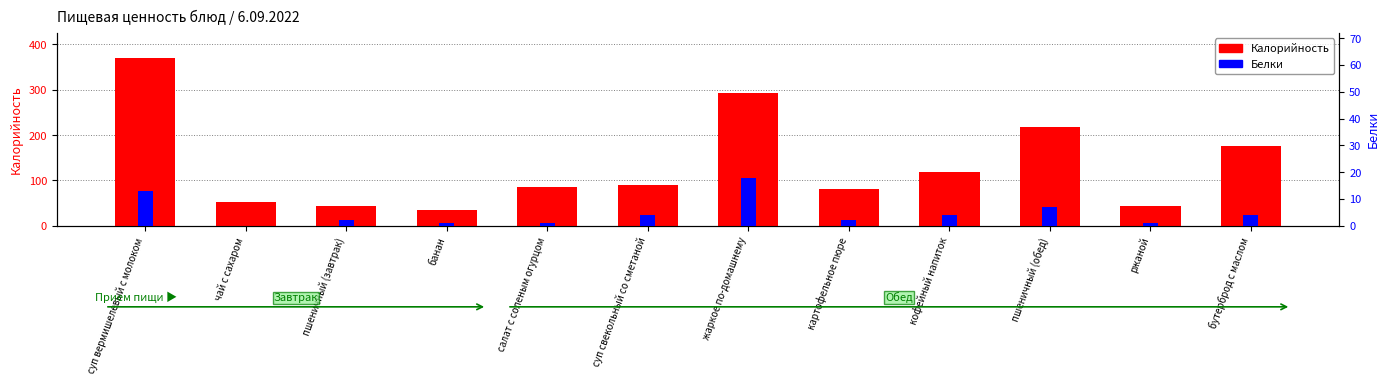

What position from the left is жаркое по-домашнему?

7